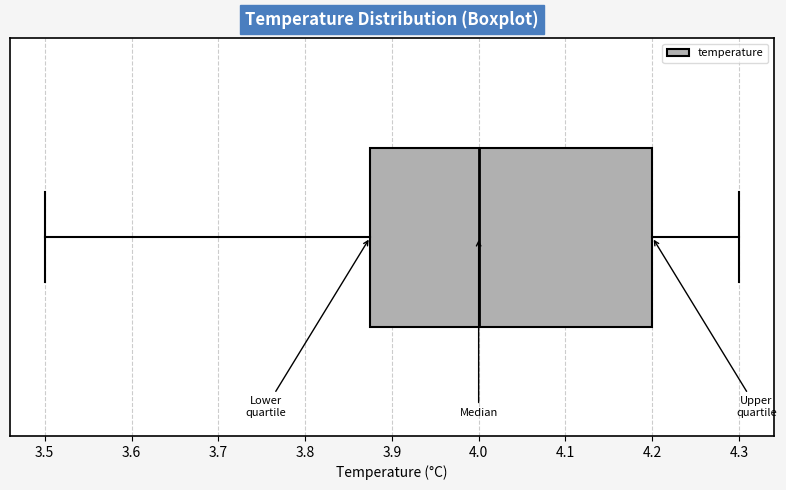

Transcribe this box plot: give where the median line is, the range the box spans, and where the two whiskers end, as read against the x-axis. The values are not printed on the chart, so give them approximately, as read against the axis.

median 4.00, box 3.88 to 4.20, whiskers 3.50 to 4.30